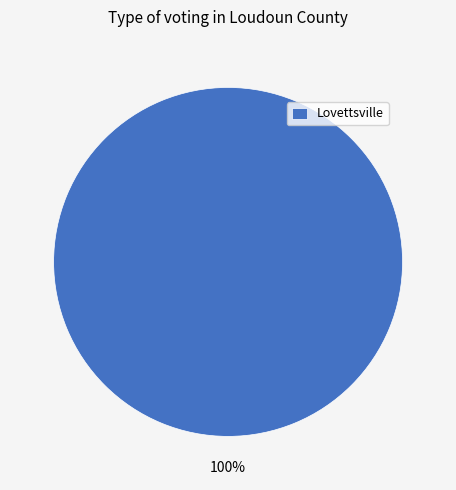

Count the number of slices in the pie.

1